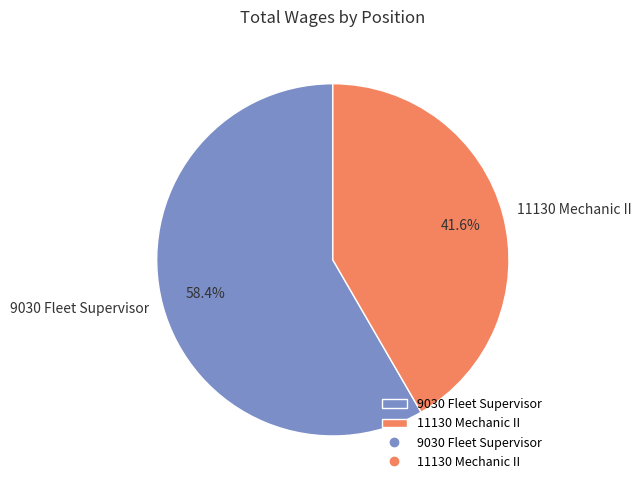

Between 9030 Fleet Supervisor and 11130 Mechanic II, which is larger?

9030 Fleet Supervisor